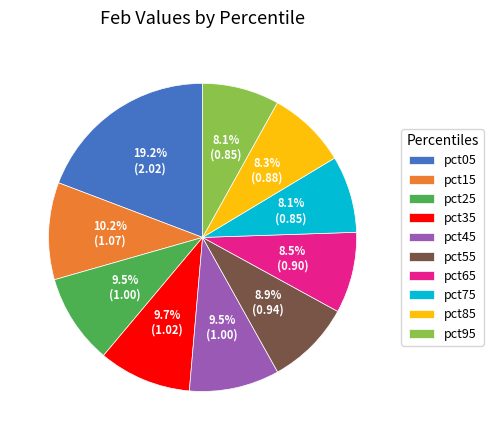

True or false: pct05 accounts for 19% of the total.

True